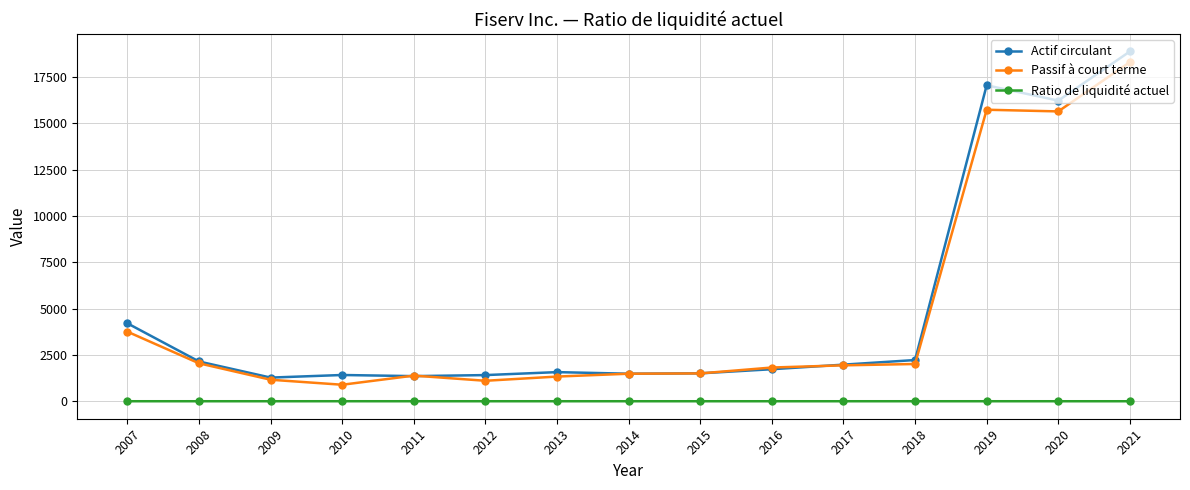

What is the difference between the highest and lowest values at 2018?

2222.9